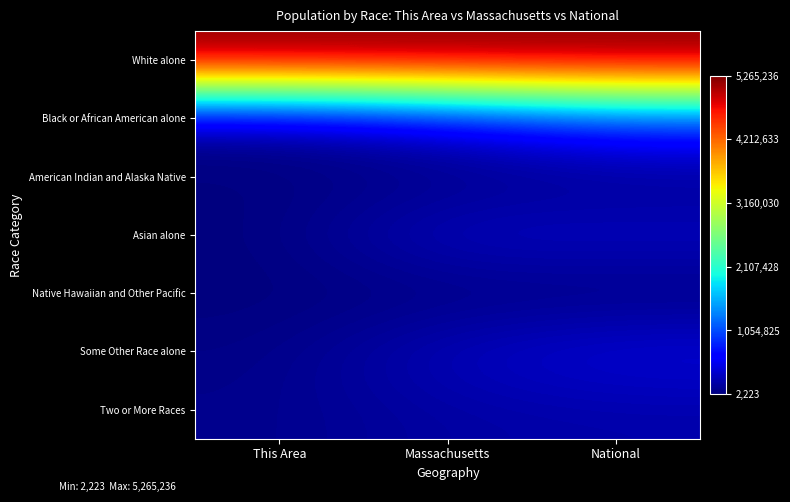

At which category is the sum across all series the highest?

National